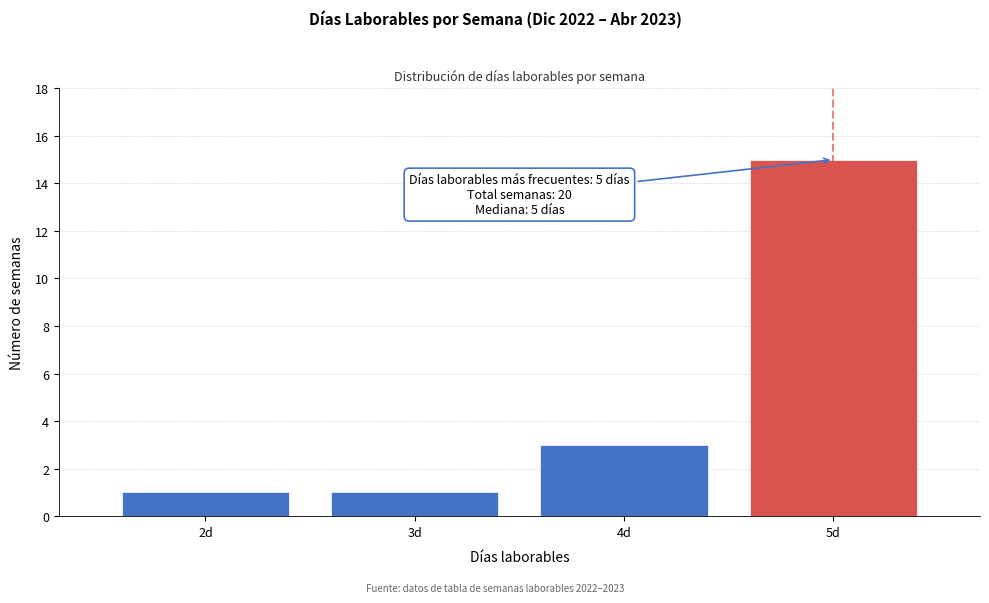

Reading left to right, what are all the values shown in this chart?

2d=1	3d=1	4d=3	5d=15